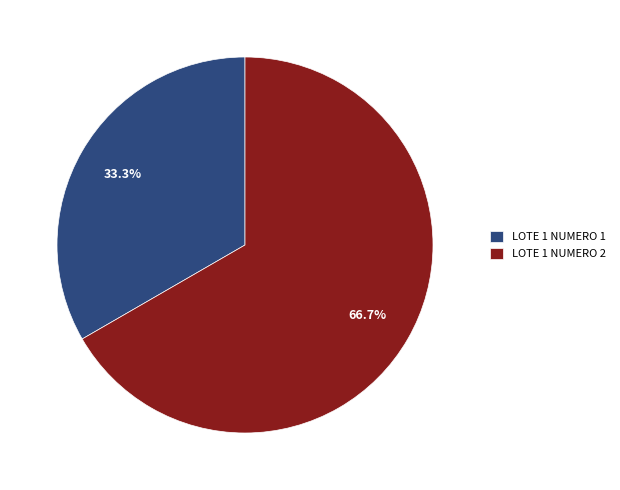

Which category has the biggest portion of the pie?

LOTE 1 NUMERO 2